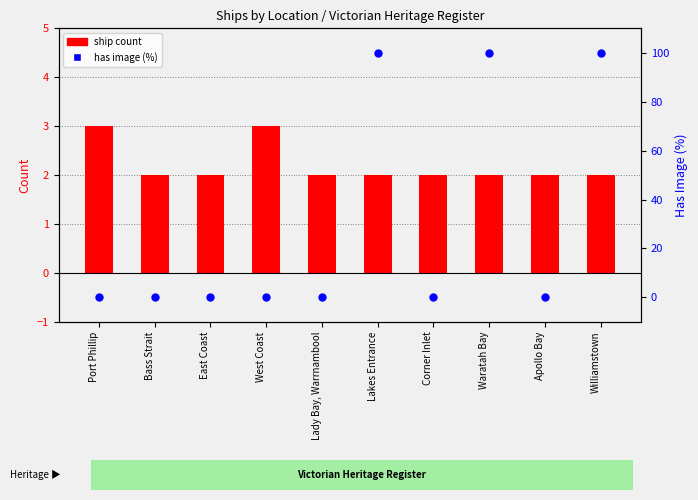

Which series reaches the maximum Y coordinate?

has image (%)